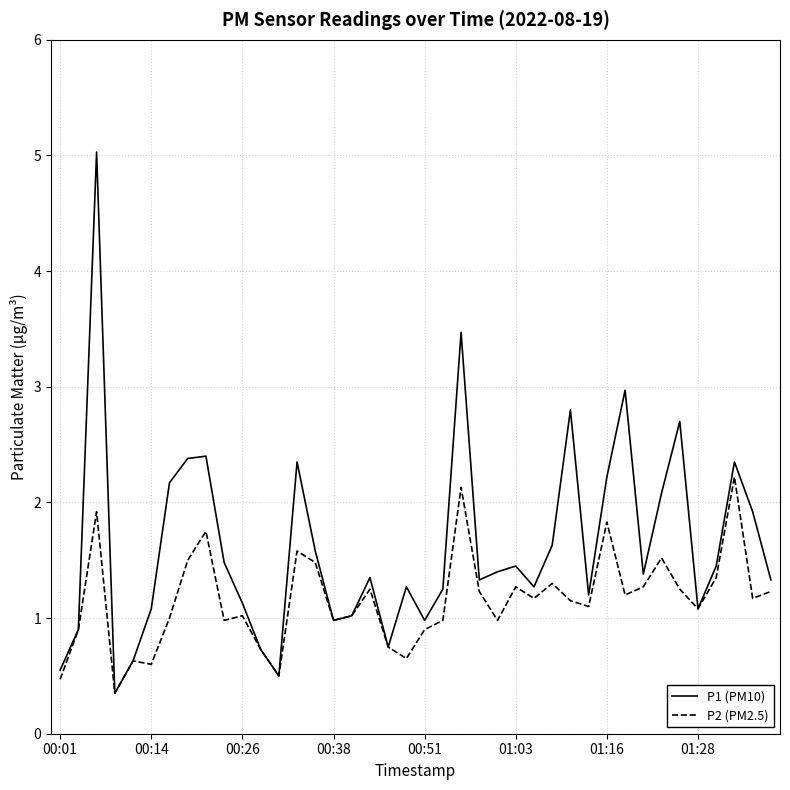

List the series in order of their overall mean, highest first.

P1 (PM10), P2 (PM2.5)